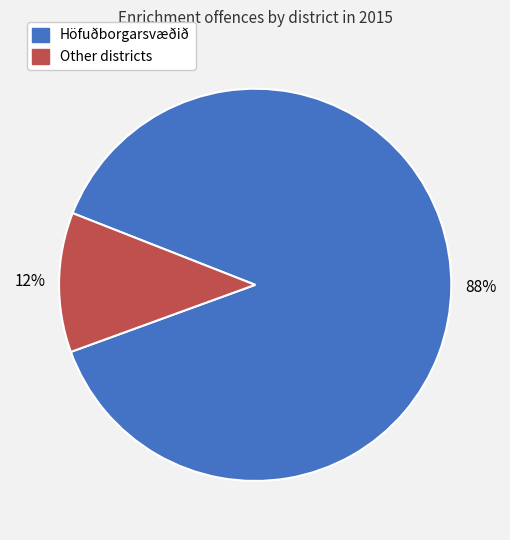

How many segments does this pie chart have?

2